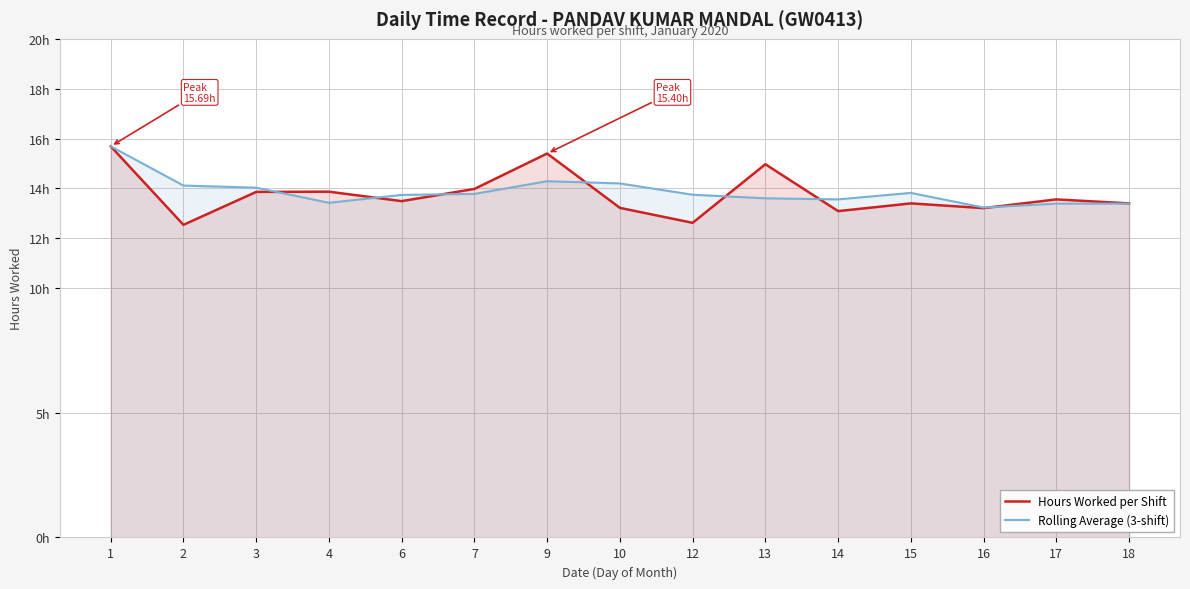

True or false: Rolling Average (3-shift) and Hours Worked per Shift intersect in this chart.

True